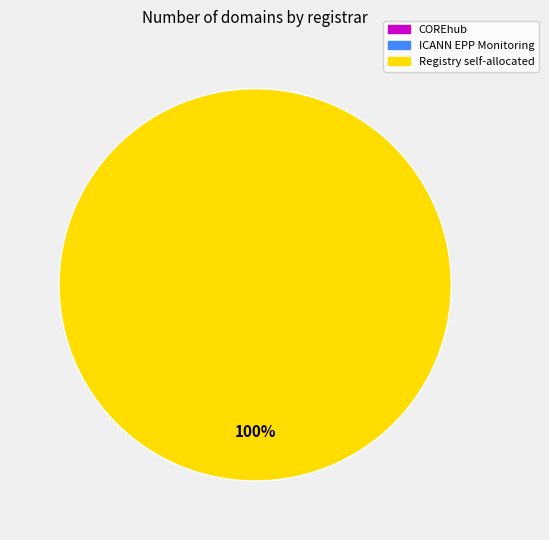

Is there any slice that represents more than half of the pie?

Yes